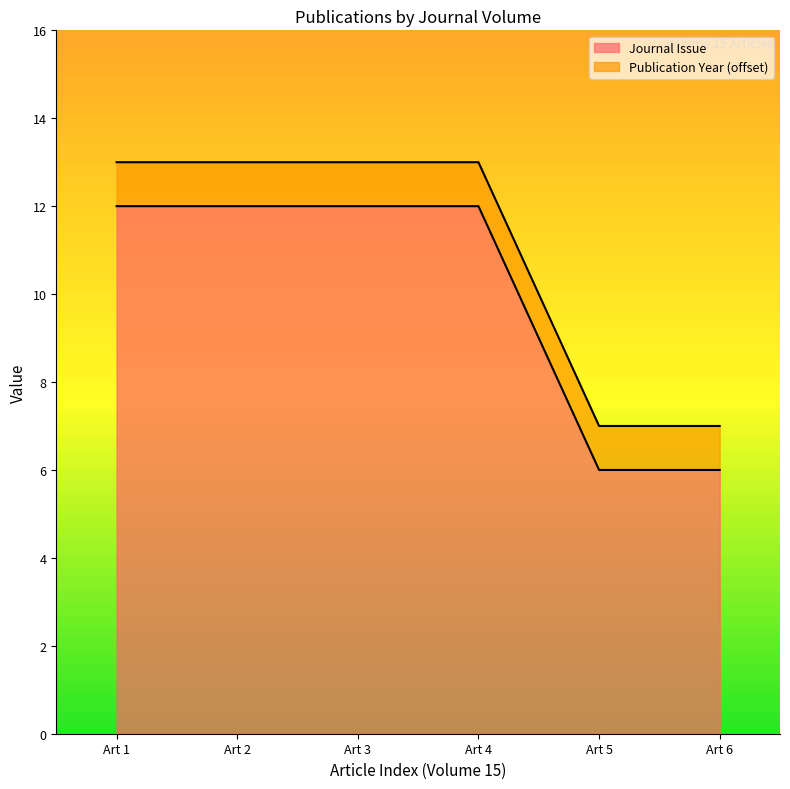

What is the value of the 1st point from the left?

12